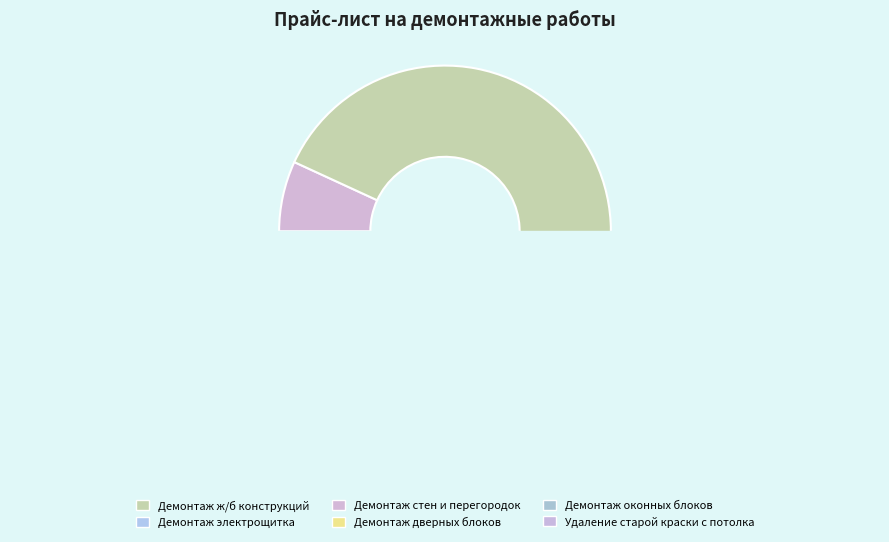

Which category has the biggest portion of the pie?

Демонтаж ж/б конструкций